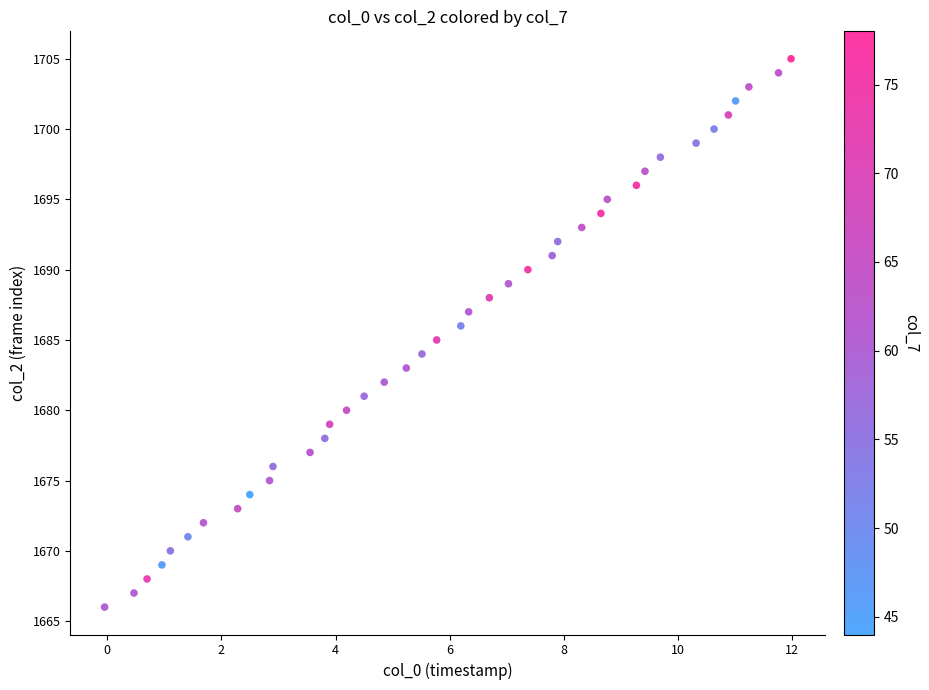

What is the range of Y values (max minus min)?

39